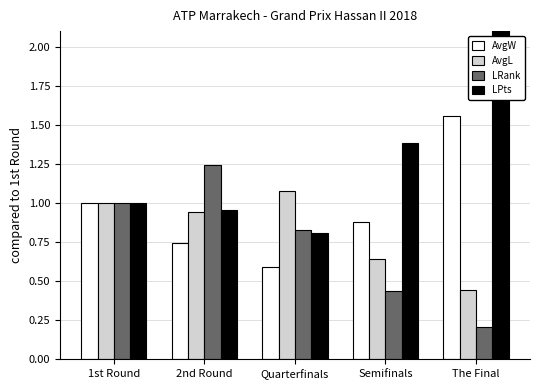

What is the minimum value shown in the chart?

0.2